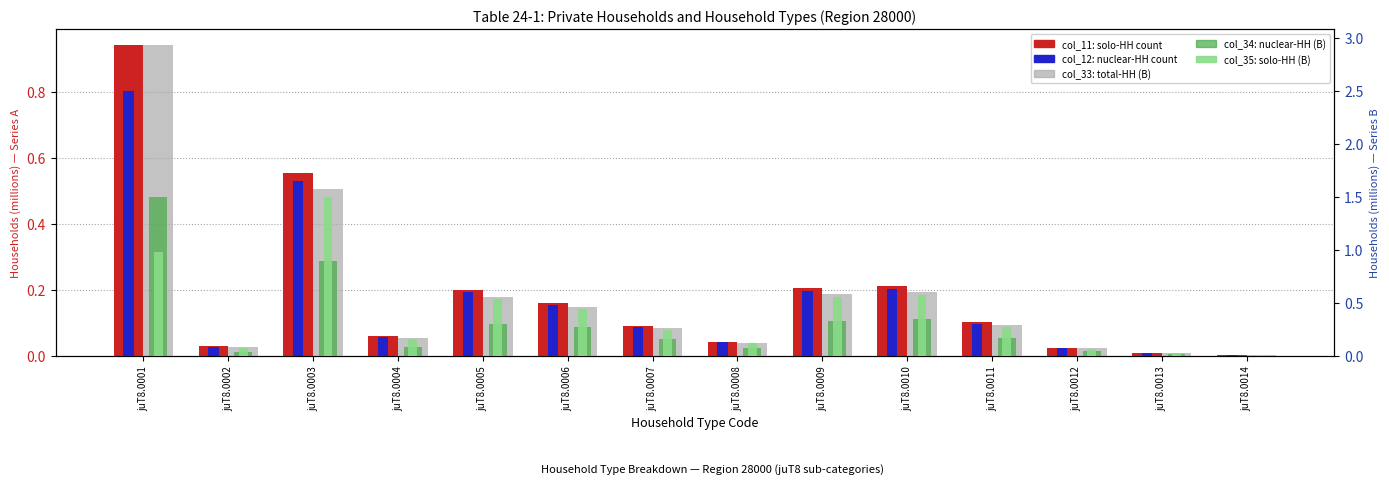

Which series changed the most between juT8.0002 and juT8.0010?

col_33 (total-B)